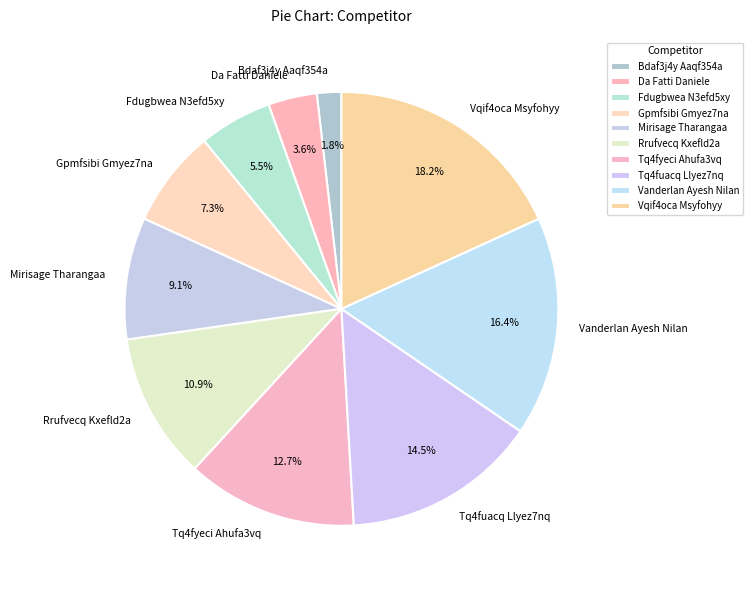

Rank the categories by value from lowest to highest.

Bdaf3j4y Aaqf354a, Da Fatti Daniele, Fdugbwea N3efd5xy, Gpmfsibi Gmyez7na, Mirisage Tharangaa, Rrufvecq Kxefld2a, Tq4fyeci Ahufa3vq, Tq4fuacq Llyez7nq, Vanderlan Ayesh Nilan, Vqif4oca Msyfohyy